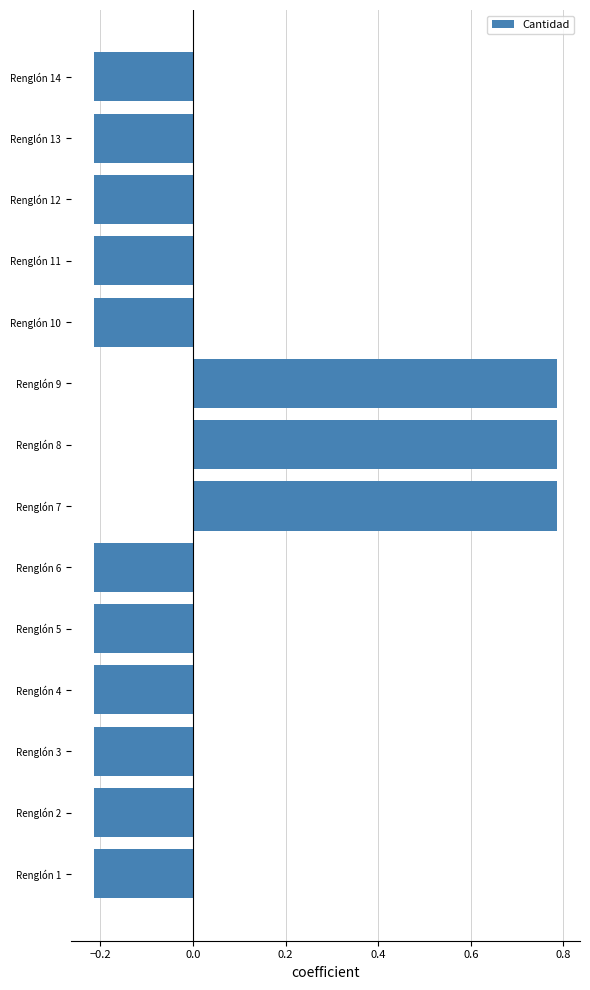

The value at Renglón 3 is -0.3. True or false?

False